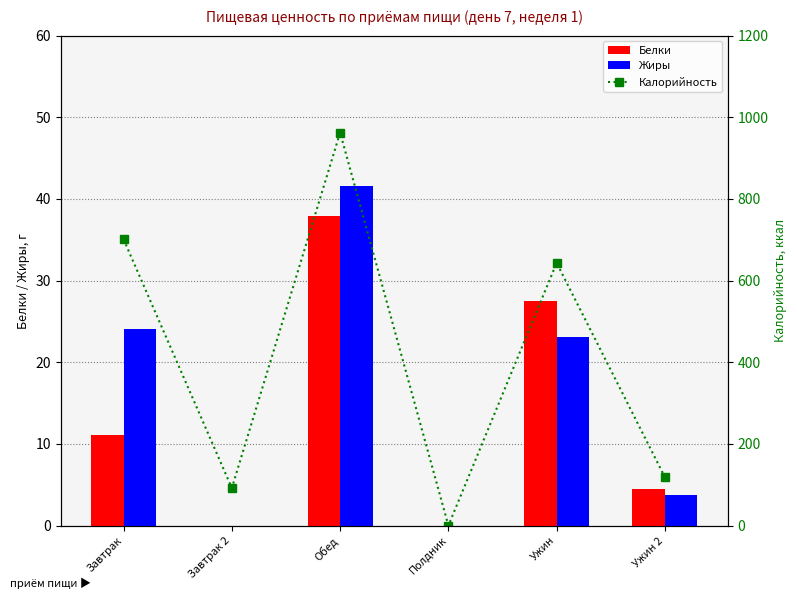

Reading left to right, list all the values displayed in this chart.

Белки: Завтрак=11.1	Завтрак 2=0.0	Обед=38.0	Полдник=0.0	Ужин=27.5	Ужин 2=4.5
Жиры: Завтрак=24.1	Завтрак 2=0.0	Обед=41.5	Полдник=0.0	Ужин=23.1	Ужин 2=3.8
Калорийность: Завтрак=701.1	Завтрак 2=92.0	Обед=962.5	Полдник=0.0	Ужин=643.4	Ужин 2=118.5